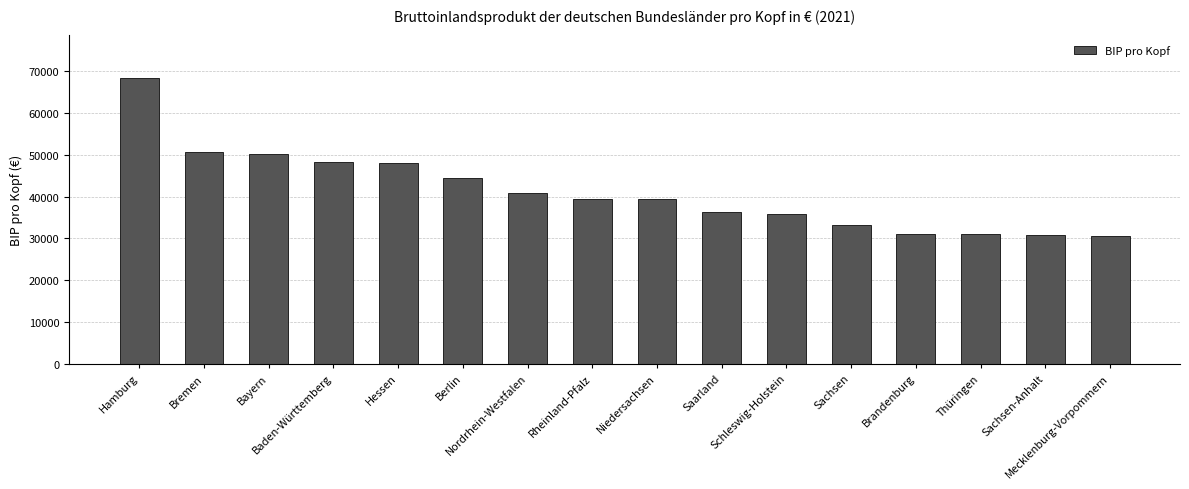

What is the difference between the maximum and minimum values?

37779